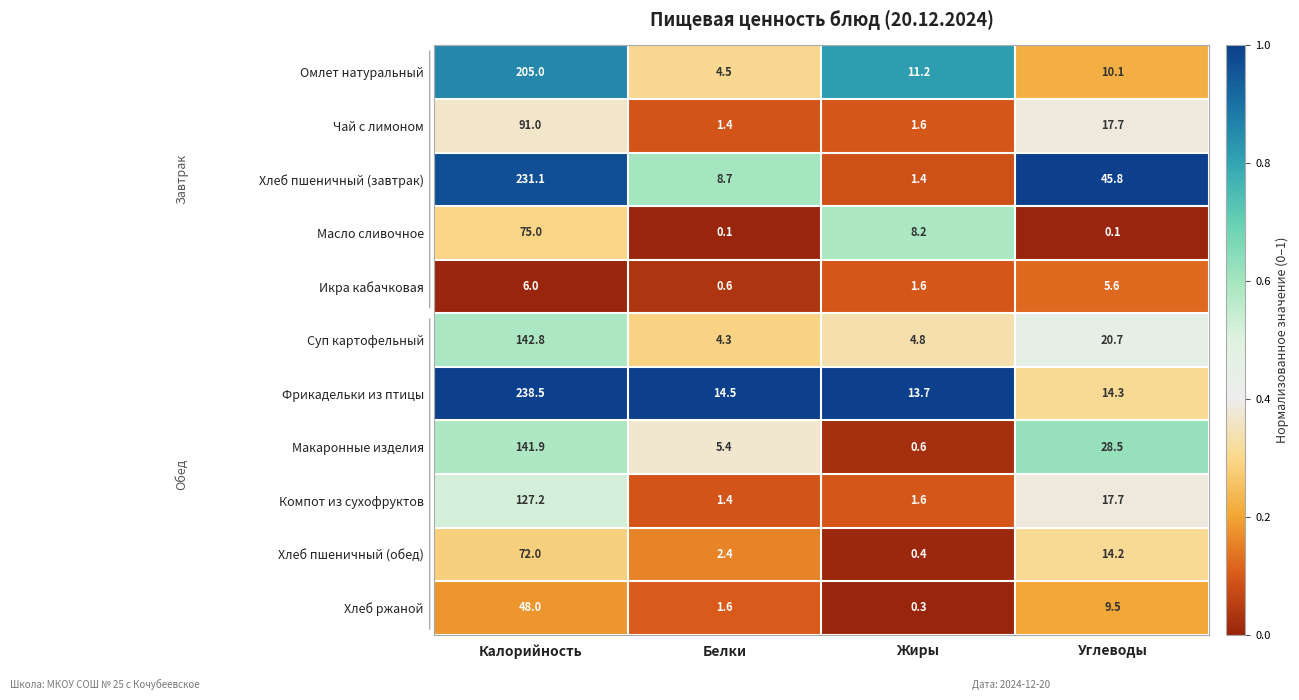

How many distinct data groups are displayed?

11